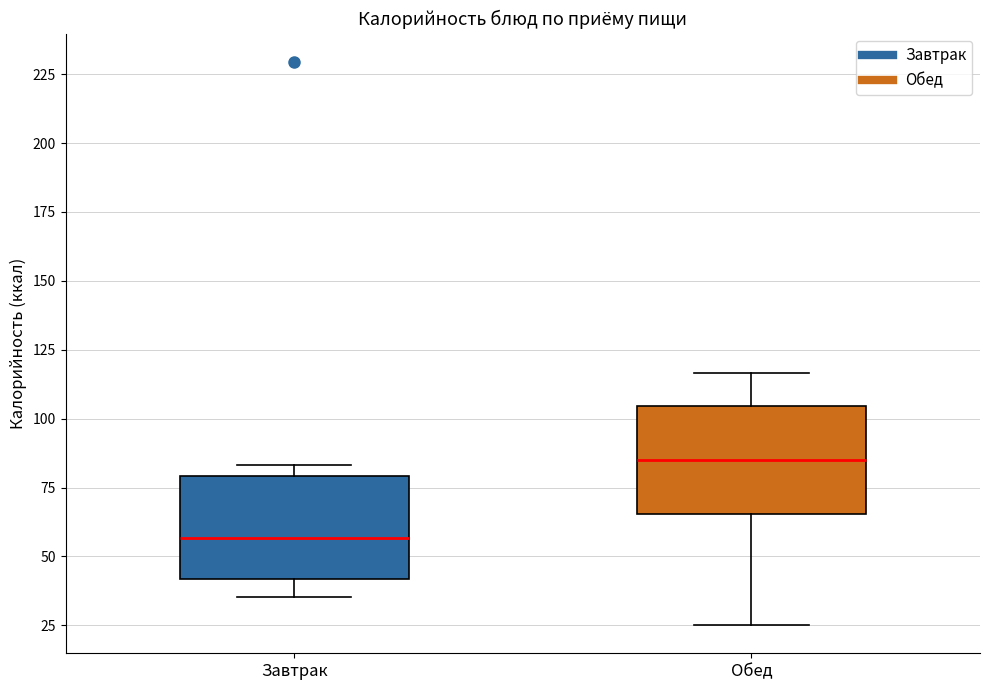

Where is the upper edge of the box for Завтрак on the y-axis? The values are not printed on the chart, so give them approximately, as read against the axis.

80